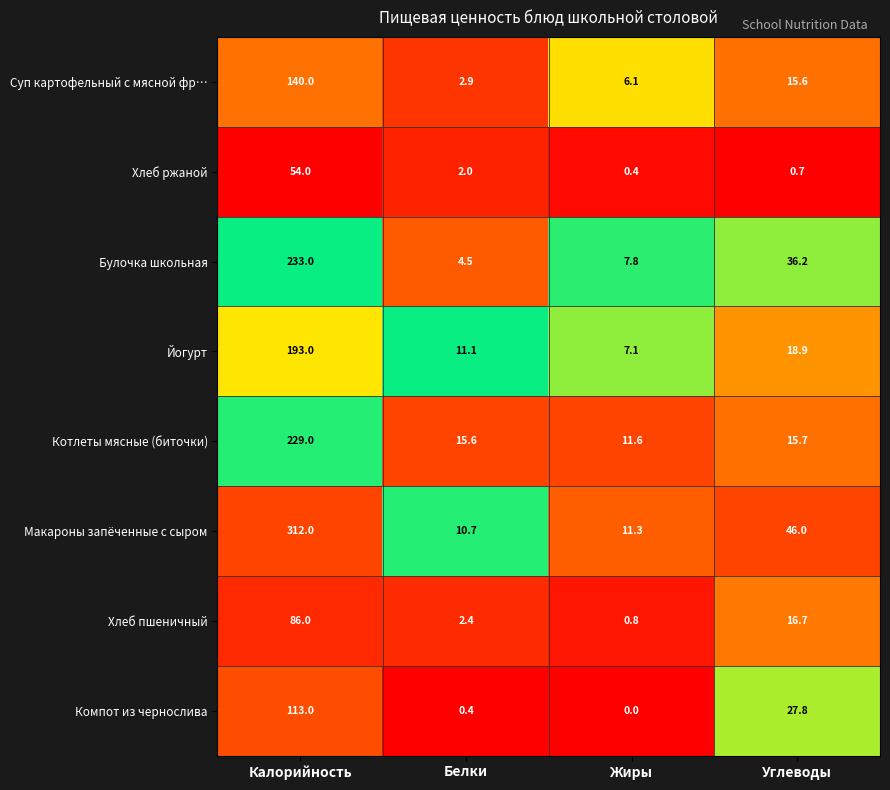

Which series has the widest spread of values?

Макароны запёченные с сыром